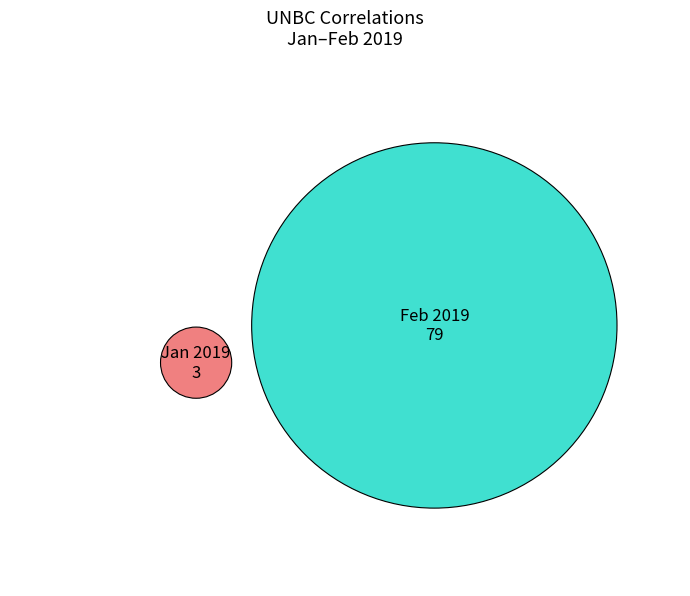

Which has a higher value, 2019-01 or 2019-02?

2019-02